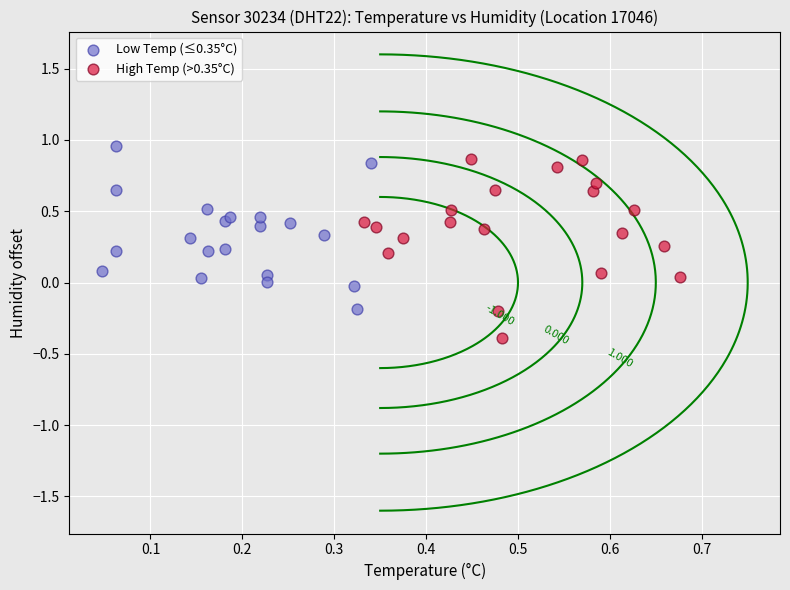

Which series reaches the maximum Y coordinate?

Low Temp (≤0.35°C)